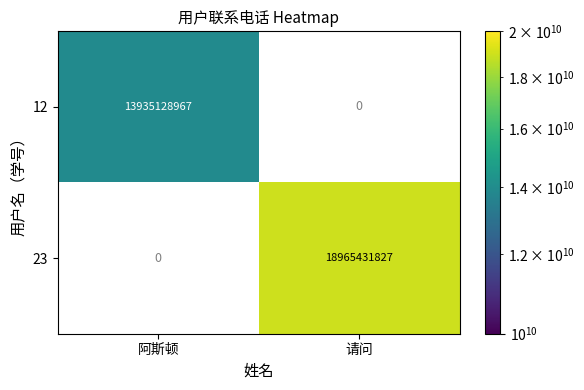

List the series in order of their peak value, lowest first.

12, 23